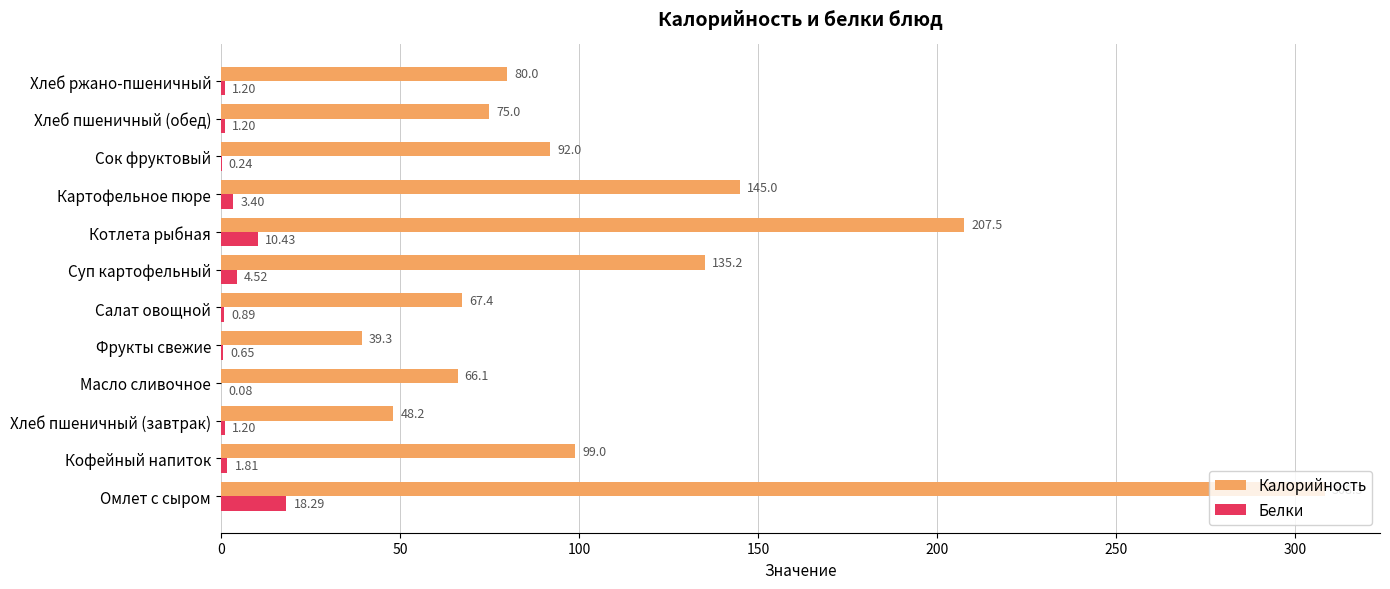

Which series changed the most between Хлеб пшеничный (завтрак) and Суп картофельный?

Калорийность